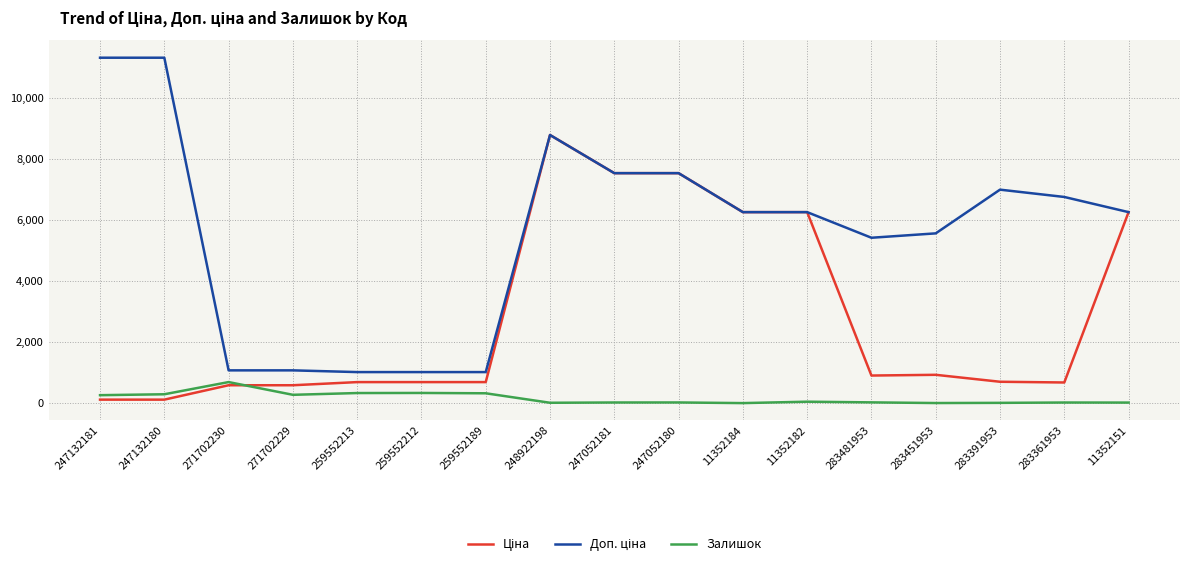

What is the difference between the highest and lowest values at 259552189?

695.8